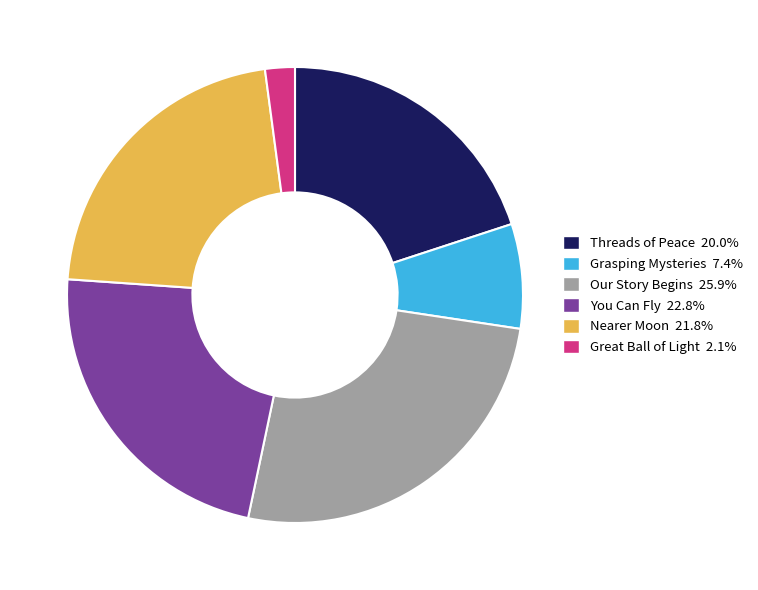

Count the number of slices in the pie.

6